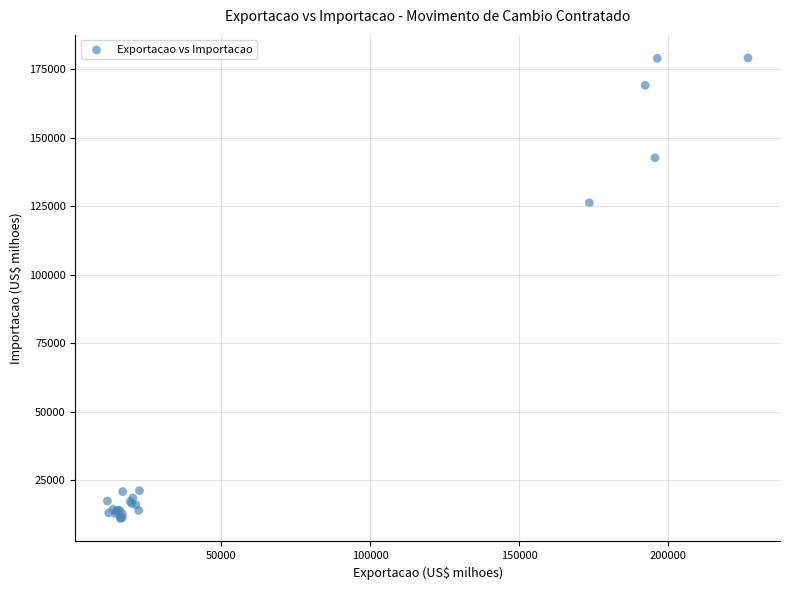

What Y value in the scatter plot is closest to 95122?

126280.9